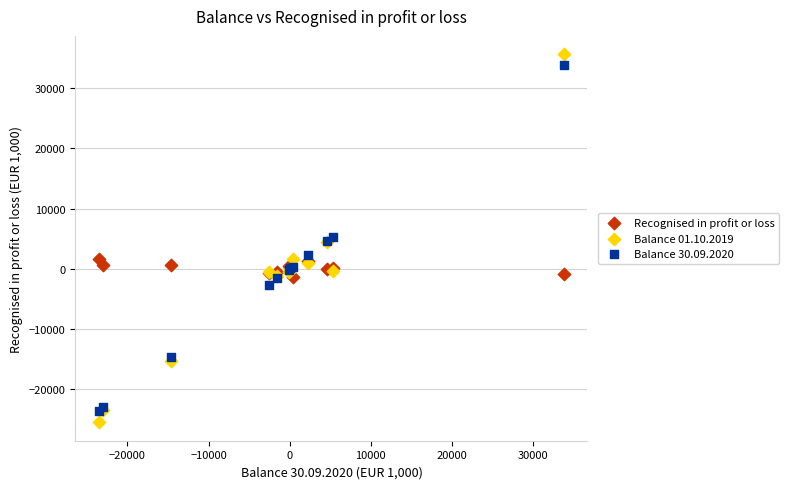

Which series contains the lowest Y value?

Balance 01.10.2019